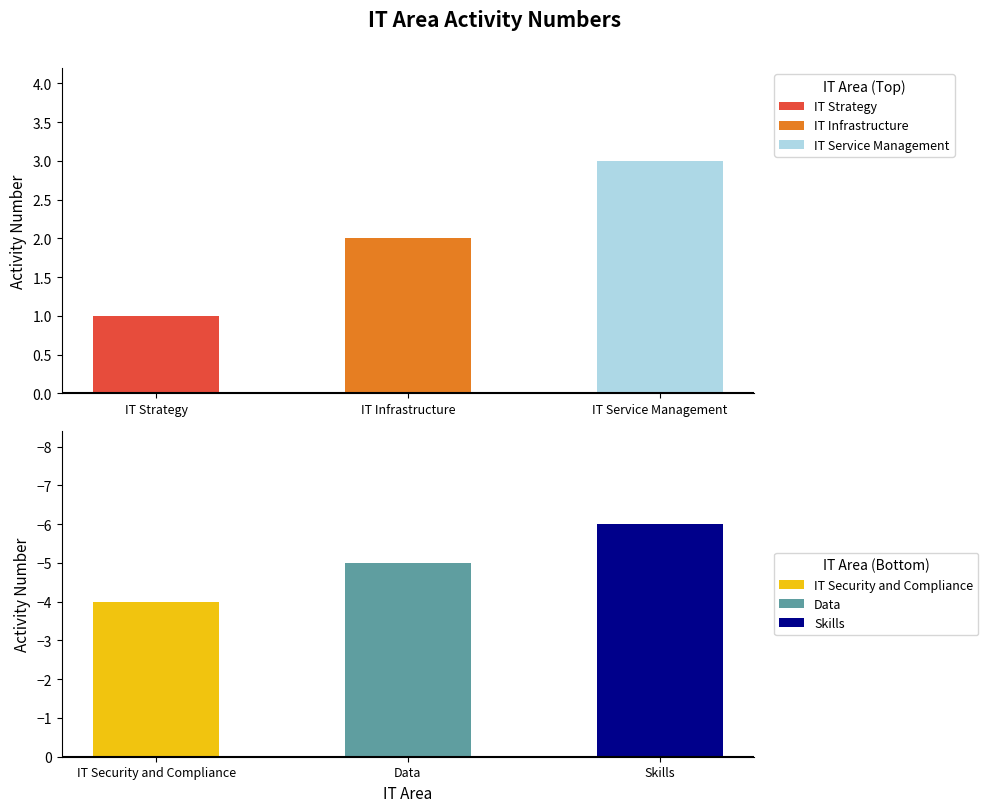

What is the label of the 5th bar from the left?

Data